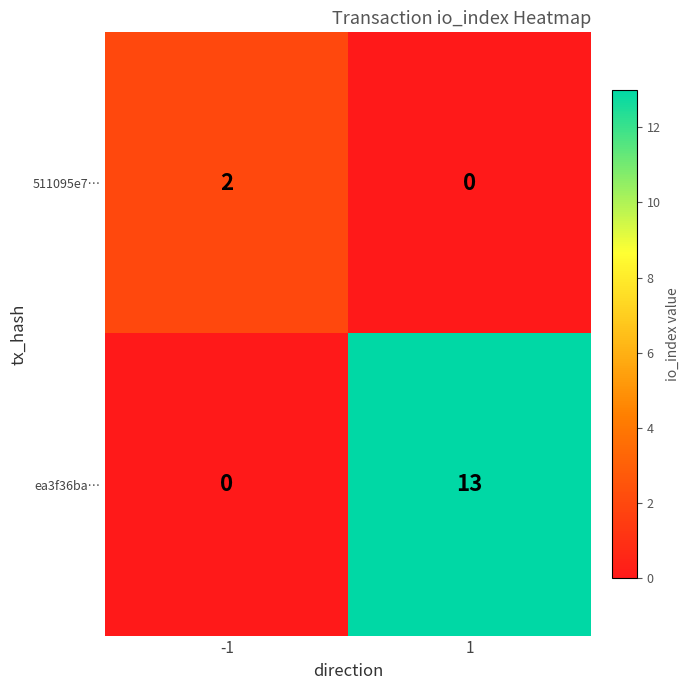

Rank the series at 1 from lowest to highest value.

511095e7…, ea3f36ba…